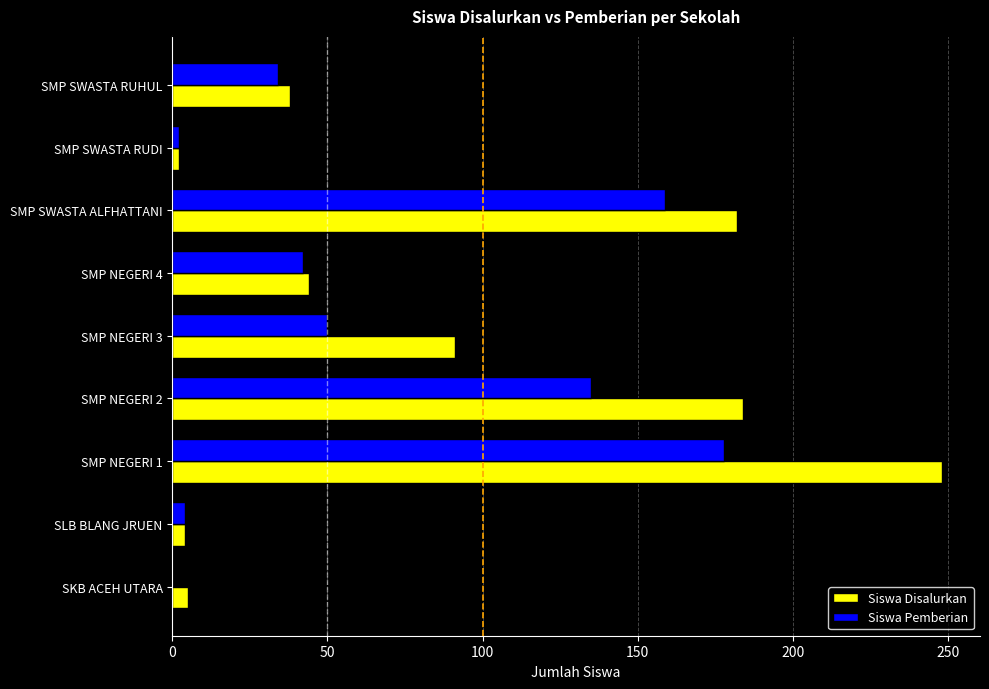

At which category is the sum across all series the highest?

SMP NEGERI 1